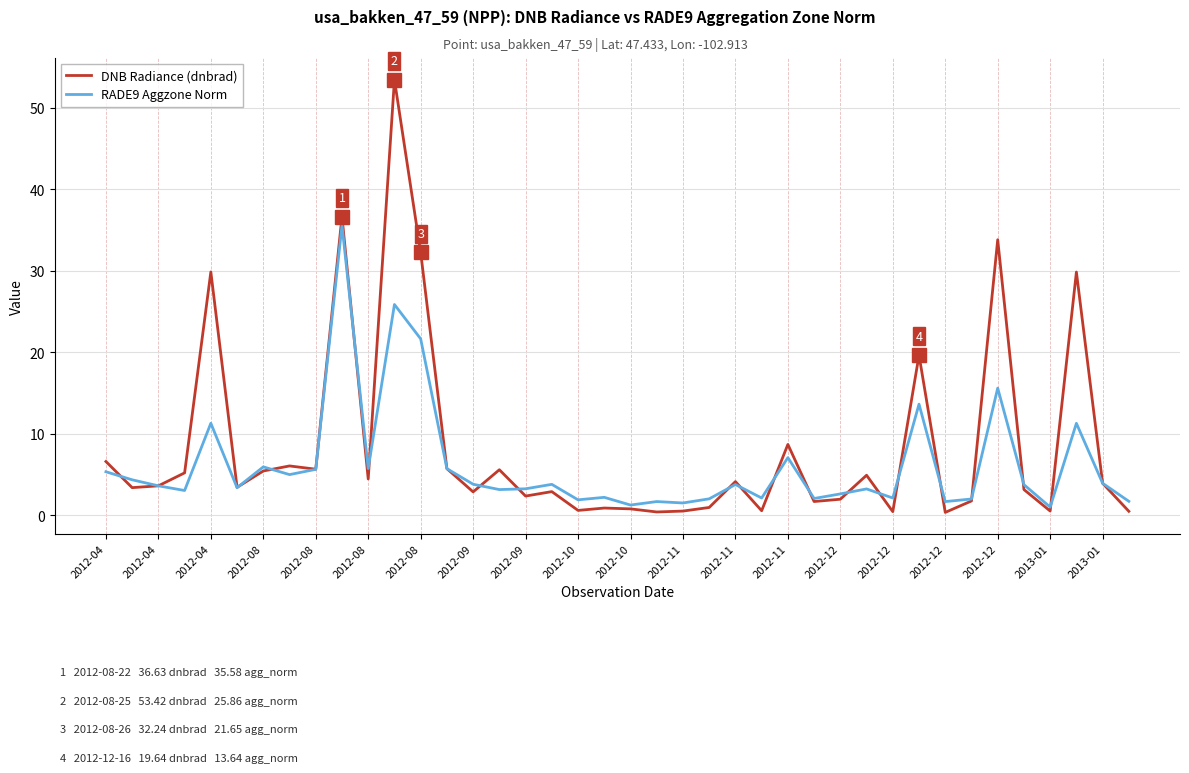

What is the highest value of the DNB Radiance (dnbrad) series?

53.4